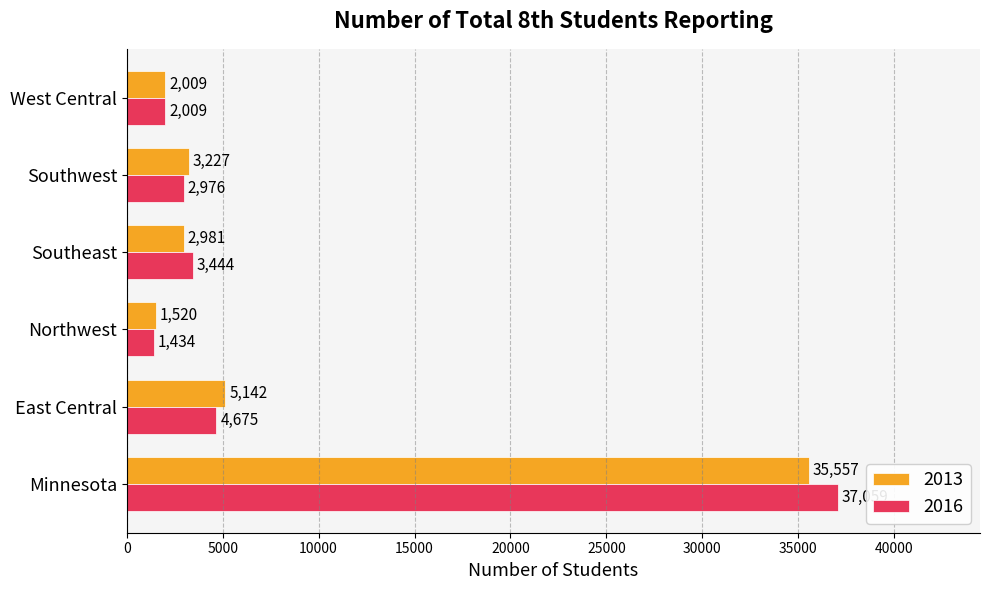

What is the greatest value displayed?

37059